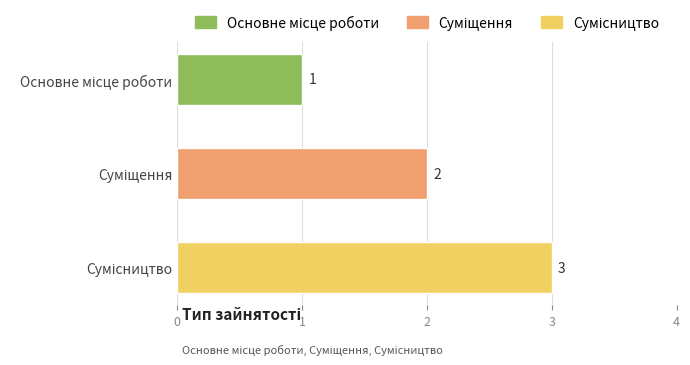

How many values are between 1 and 3?

3